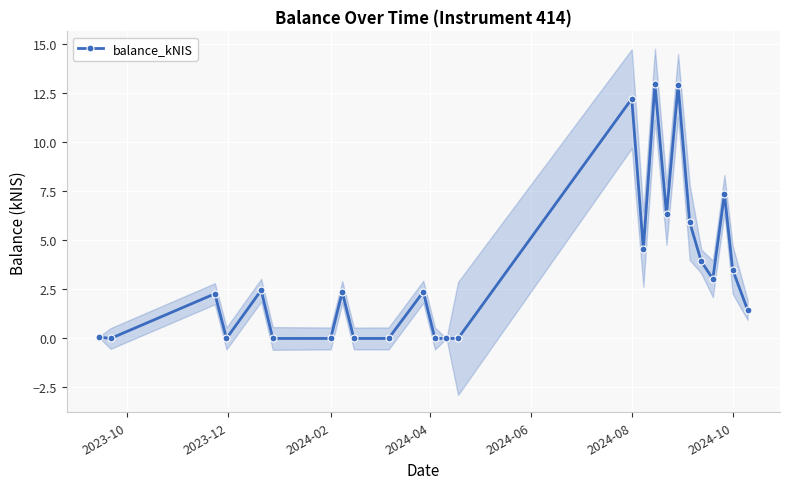

True or false: balance_kNIS has more than 2 interior local peaks.

True